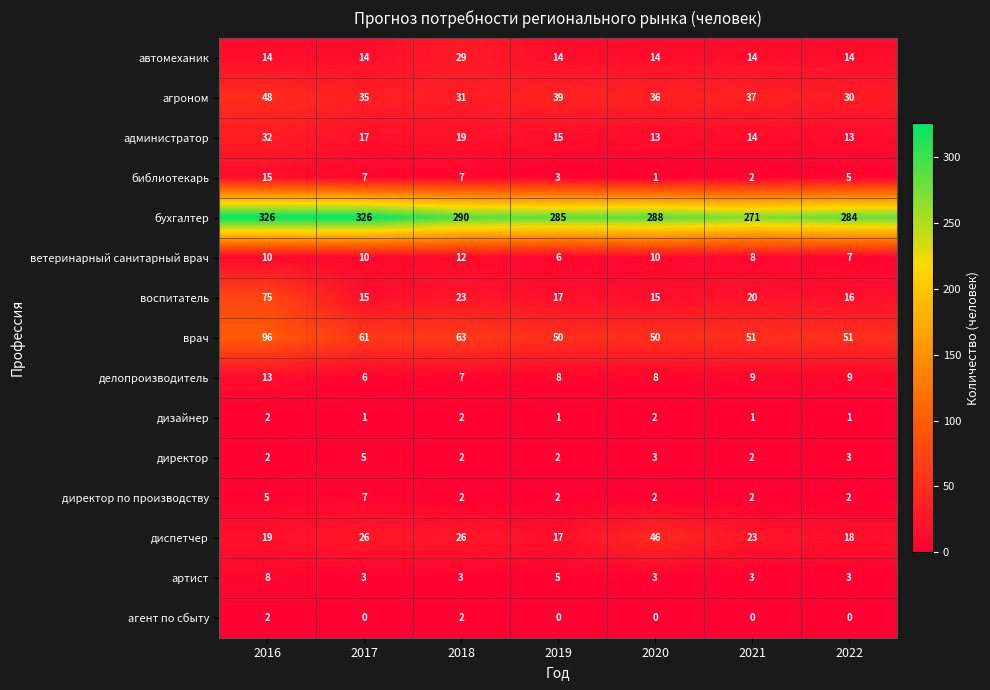

The диспетчер series shows 18 at 2022. True or false?

True